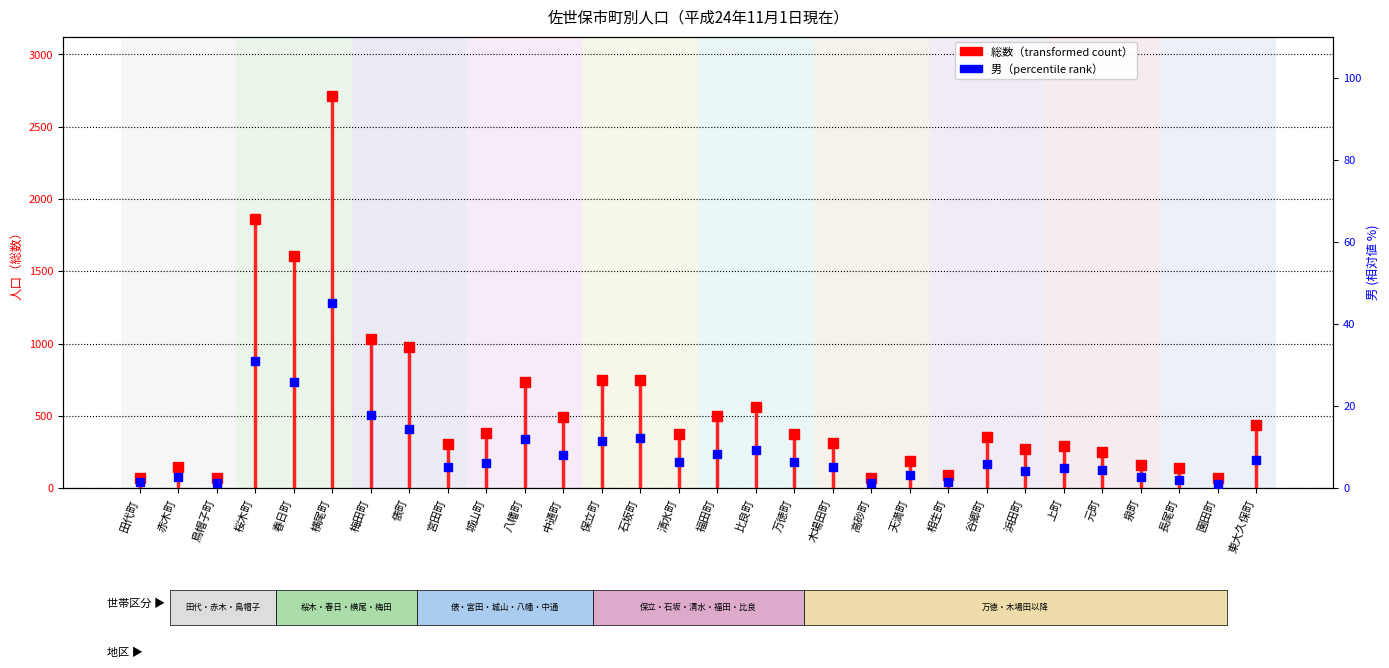

List the series in order of their overall mean, lowest first.

男 (percentile), 総数